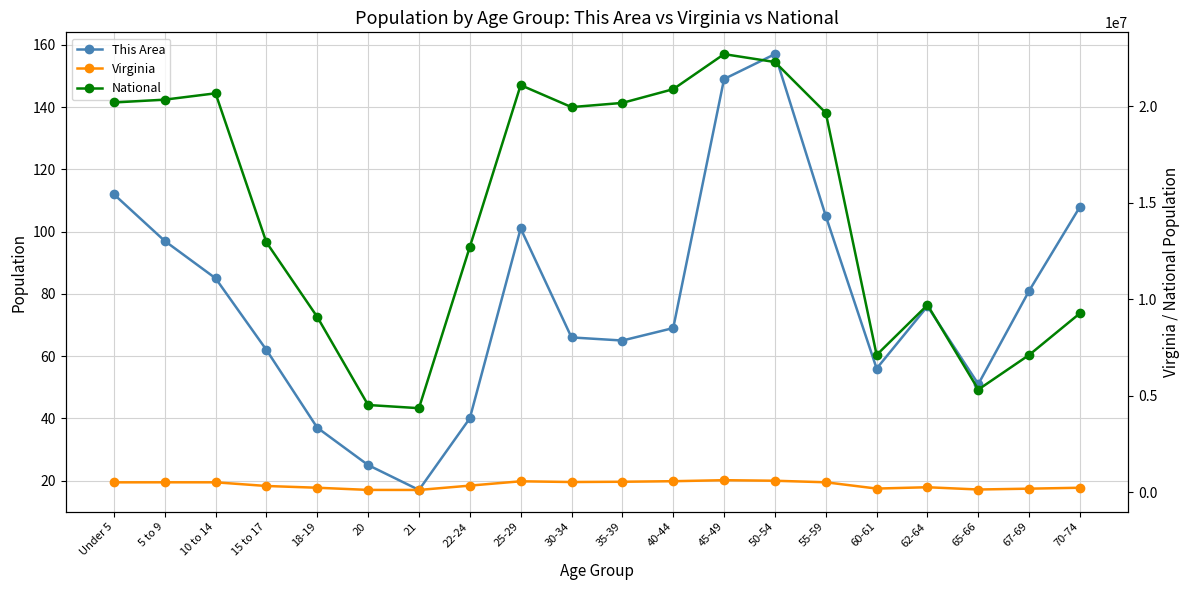

What is the label of the 18th point from the right?

10 to 14